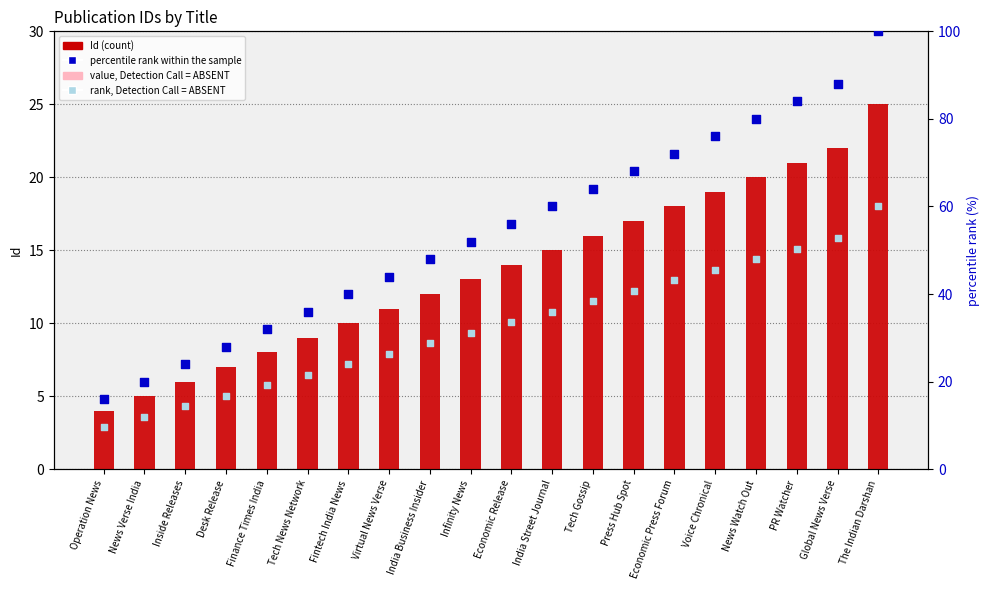

At how many categories does at least one series exceed 46?

12